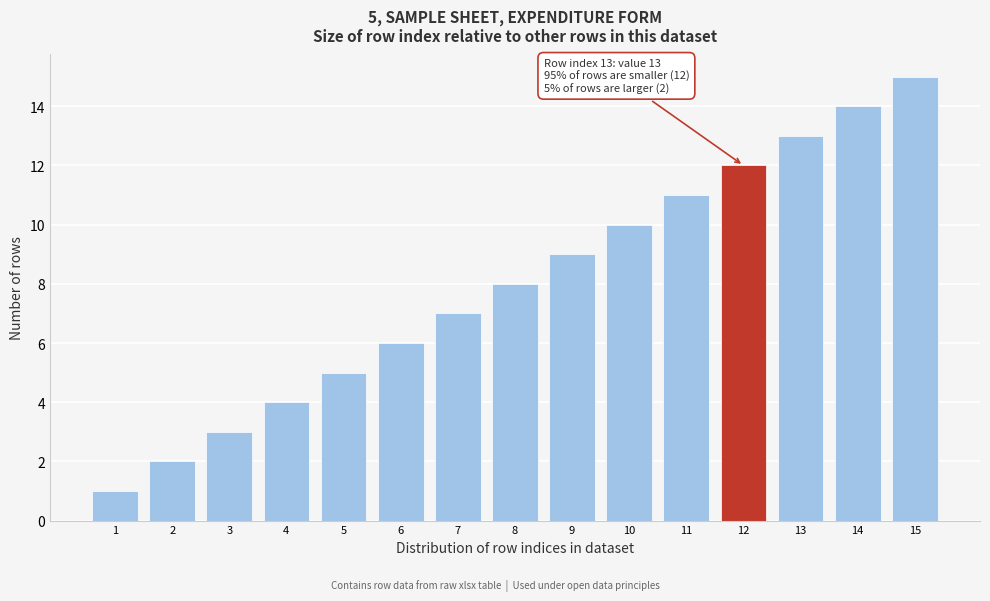

List the labels in order of value, largest first.

15, 14, 13, 12, 11, 10, 9, 8, 7, 6, 5, 4, 3, 2, 1